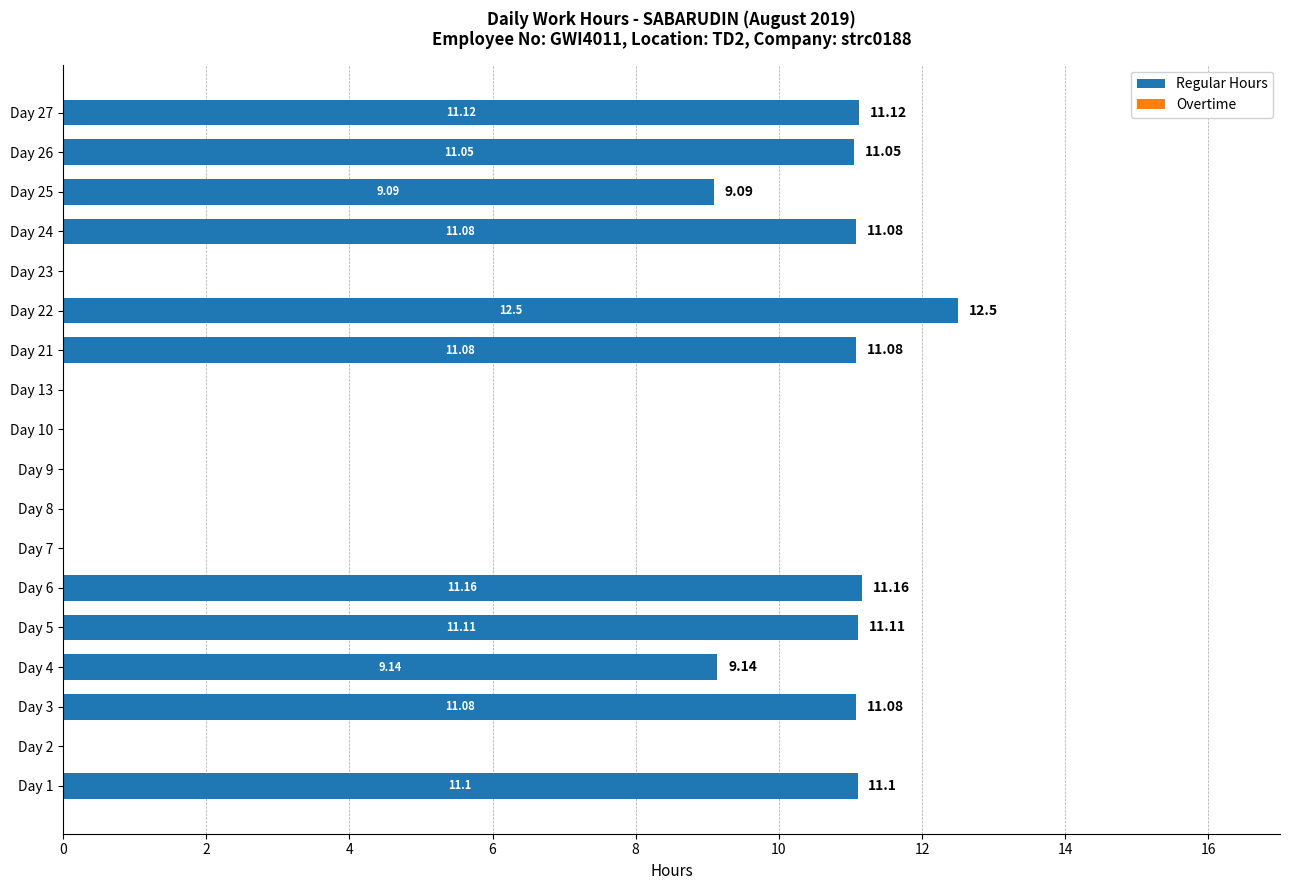

What is the sum of the values at Day 24 and Day 5?

22.2